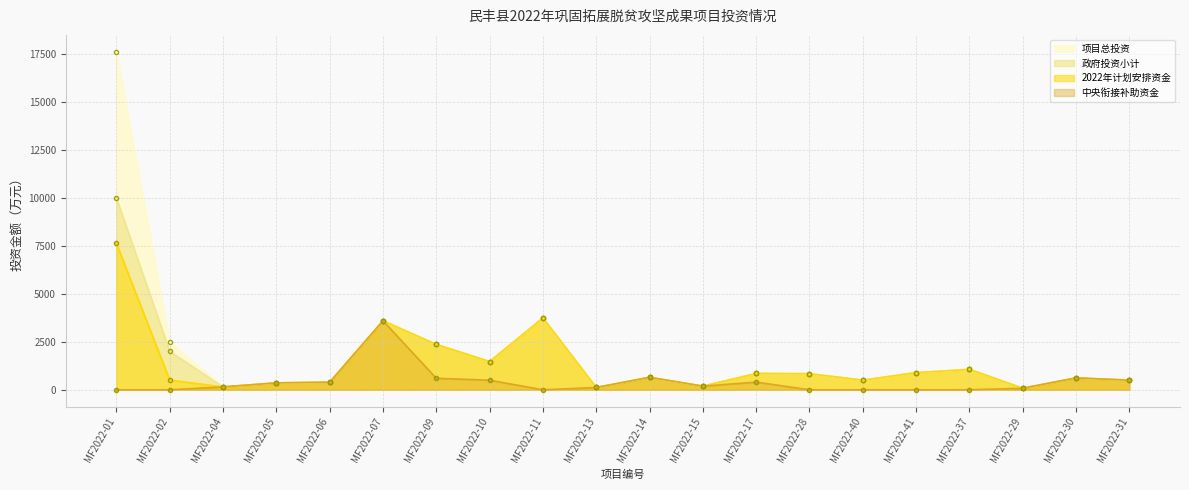

Is it true that 项目总投资 equals 80.0 at MF2022-29?

True